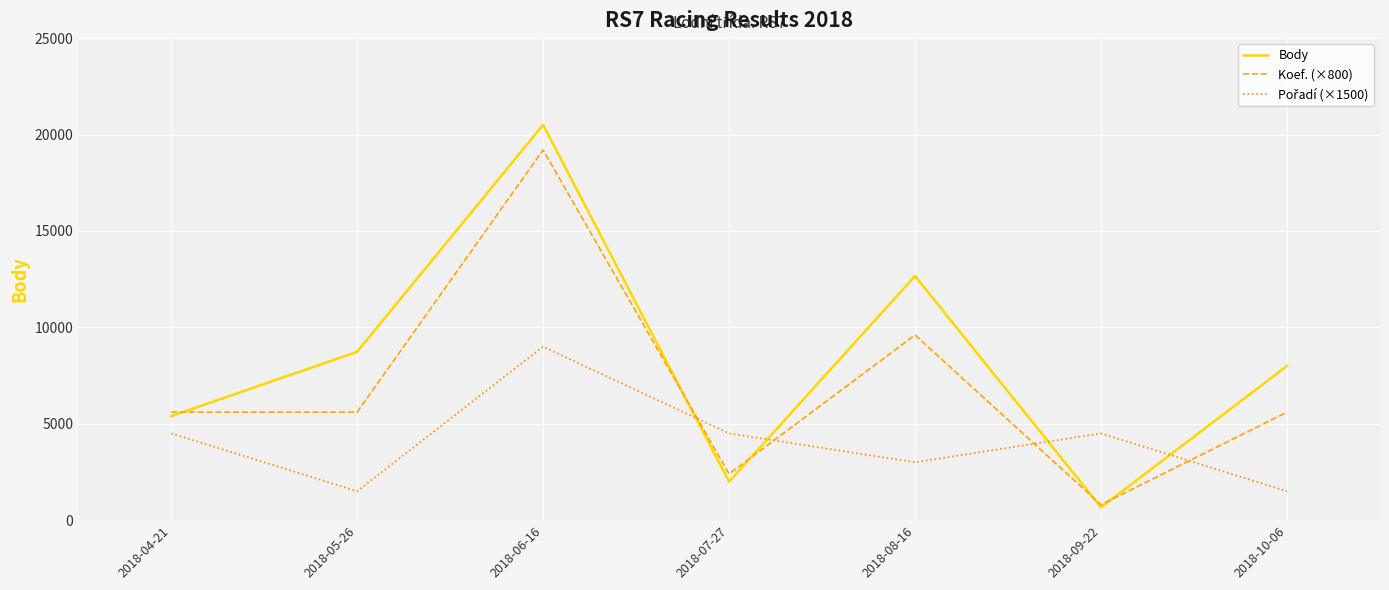

Which series has the largest total across all categories?

Body